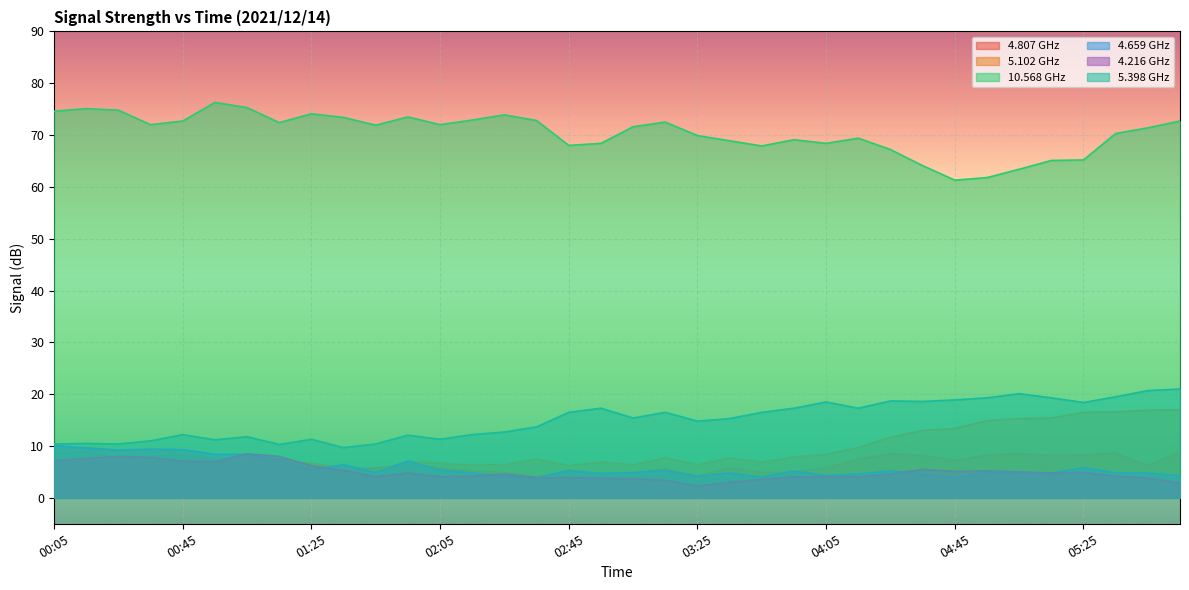

How many lines are shown in the chart?

6